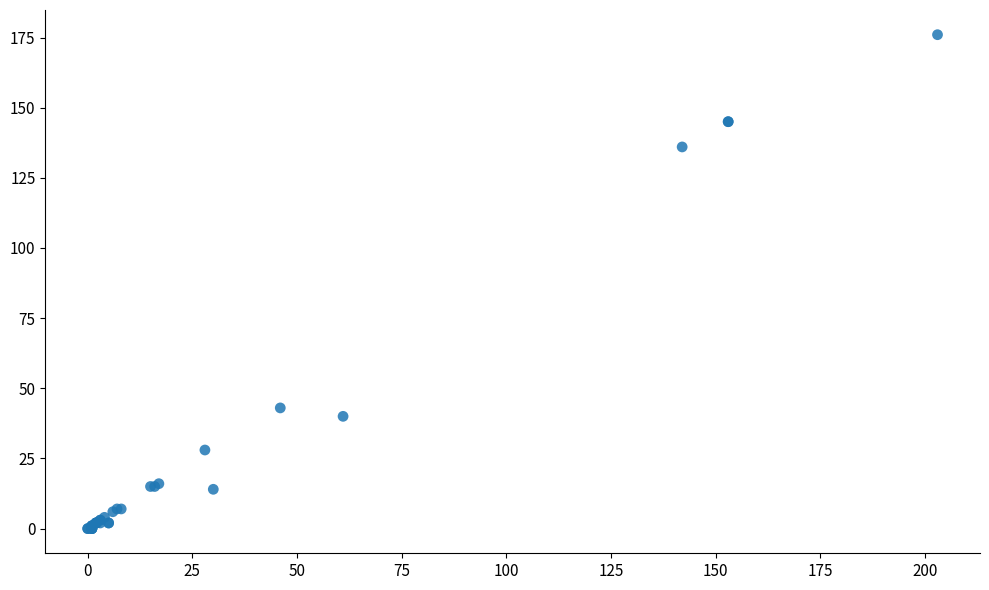

What Y value in the scatter plot is closest to 88?

43